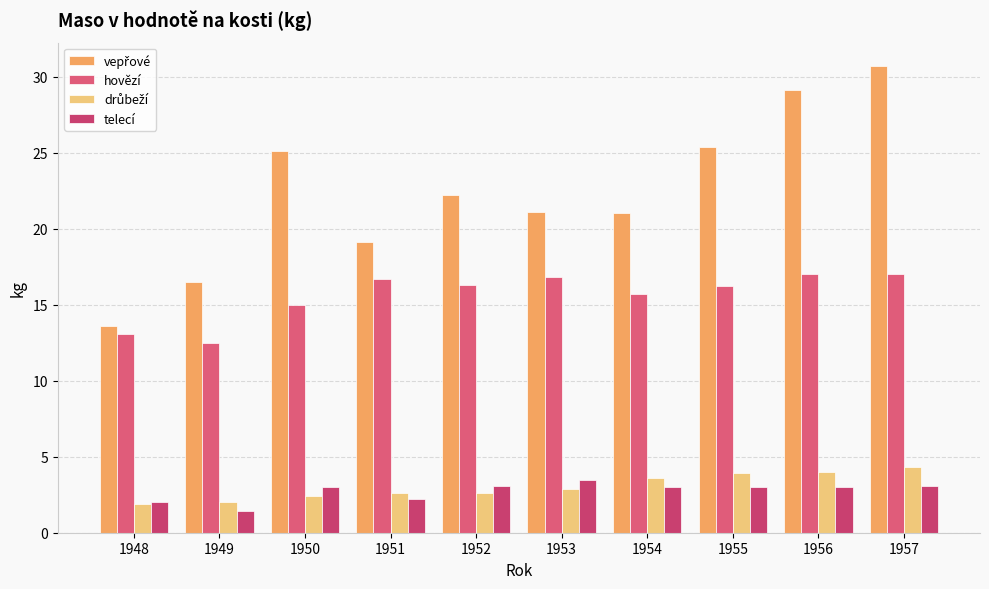

Are the bars grouped side by side (vs. stacked)?

Yes